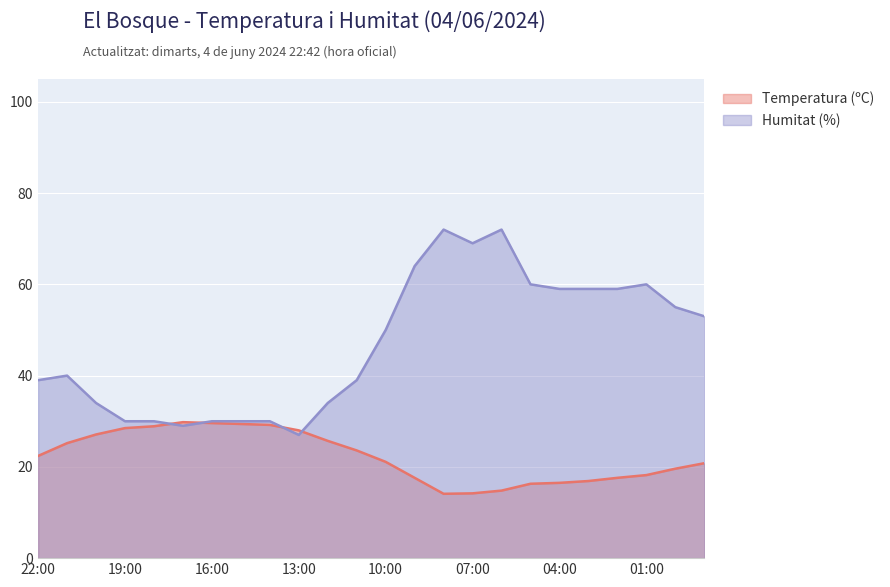

Which series changed the most between 06:00 and 23:00?

Humitat (%)